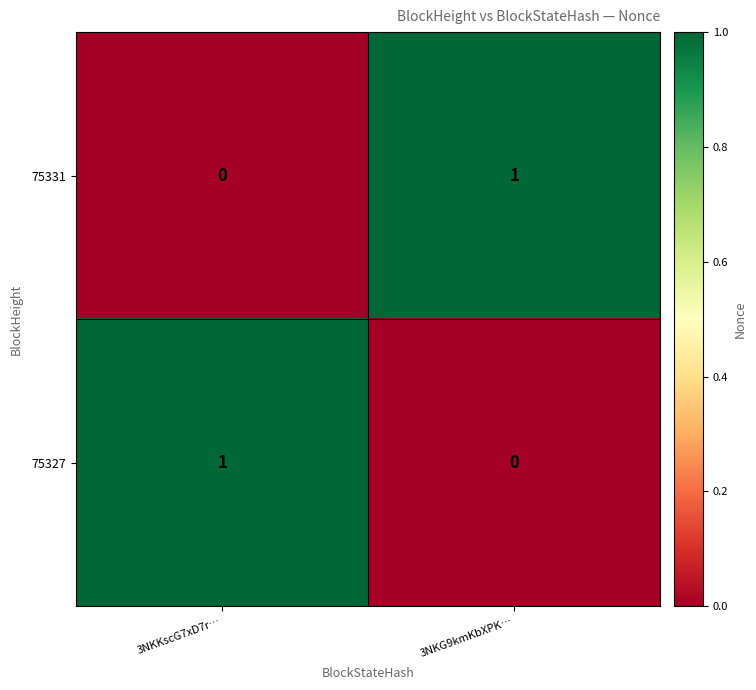

Rank the categories by 75327 value from highest to lowest.

3NKKscG7xD7r…, 3NKG9kmKbXPK…